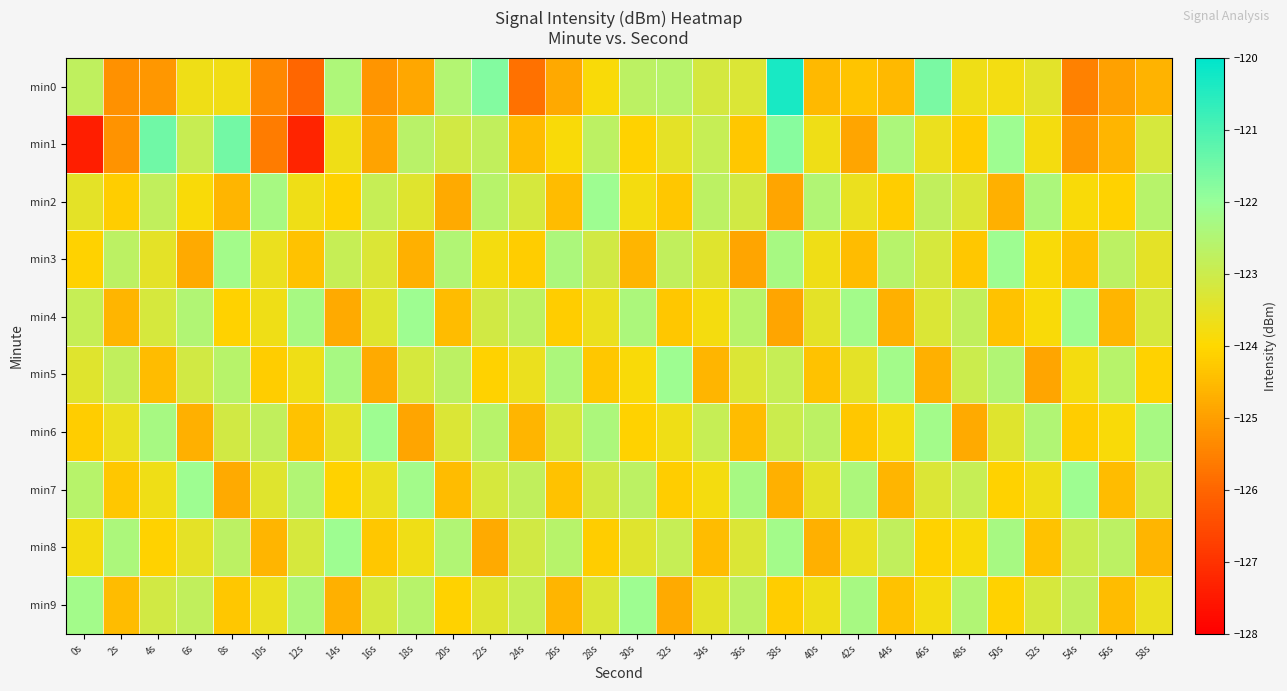

Rank the series at 2s from lowest to highest value.

min0, min1, min4, min9, min7, min2, min6, min5, min3, min8